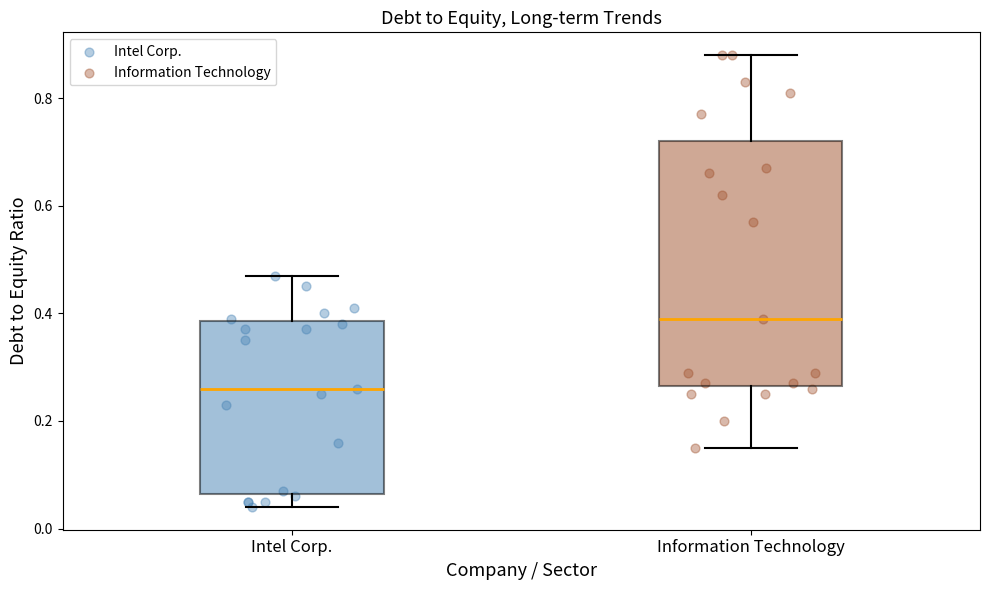

Comparing the boxes themselves (not the whiskers), which one is the tallest?

Information Technology